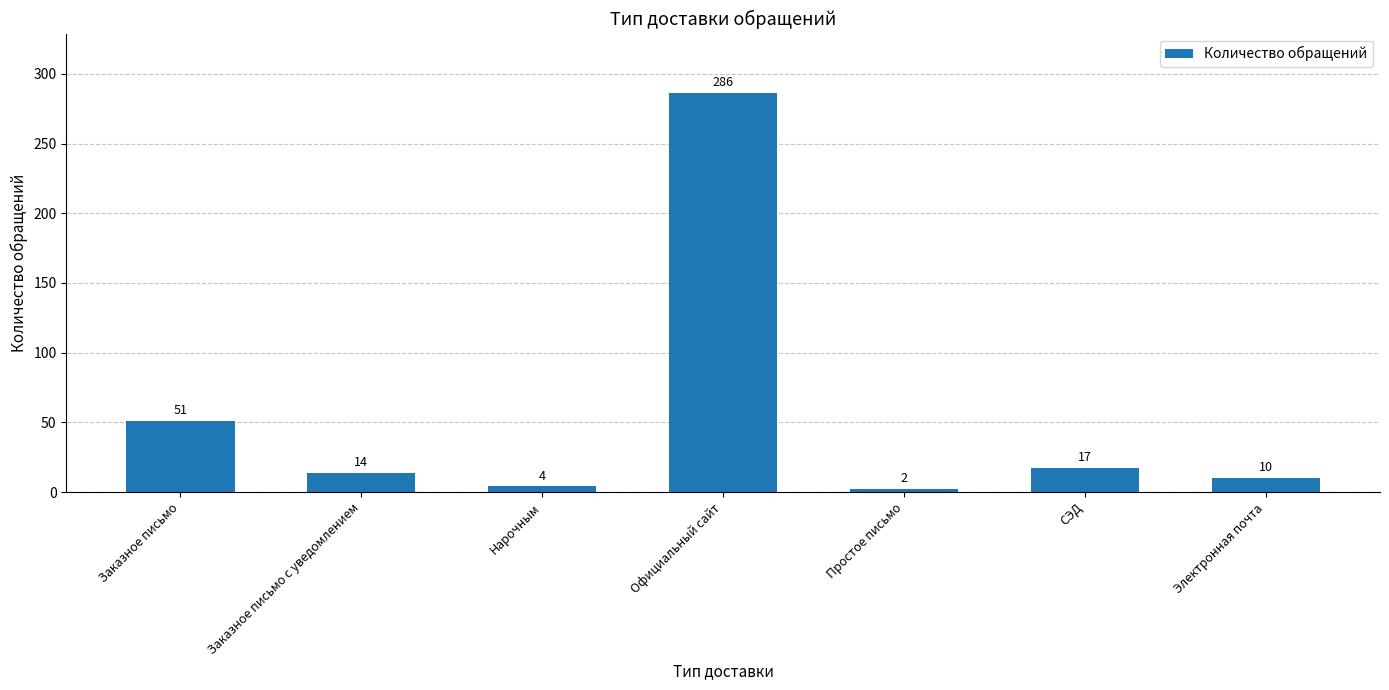

Reading right to left, extract all data points from this chart.

10	17	2	286	4	14	51